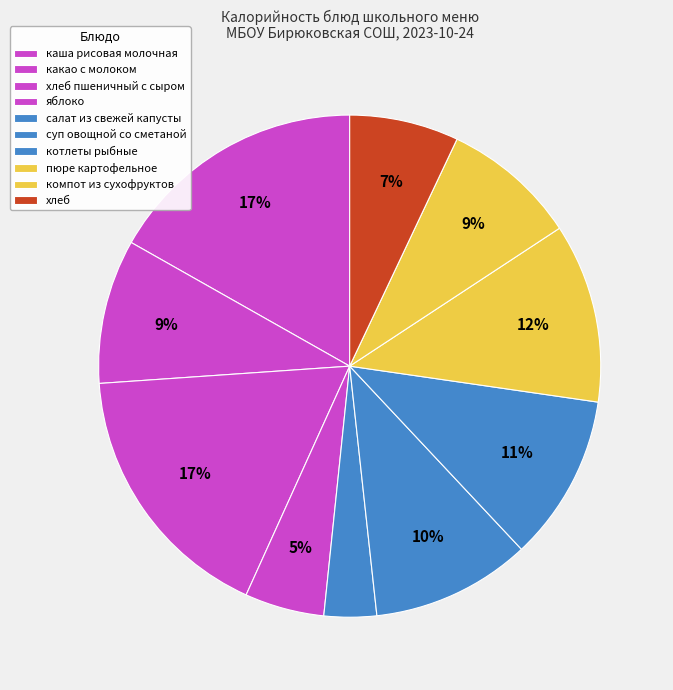

Combined, what portion of the pie is салат из свежей капусты and хлеб пшеничный с сыром?

20.5%